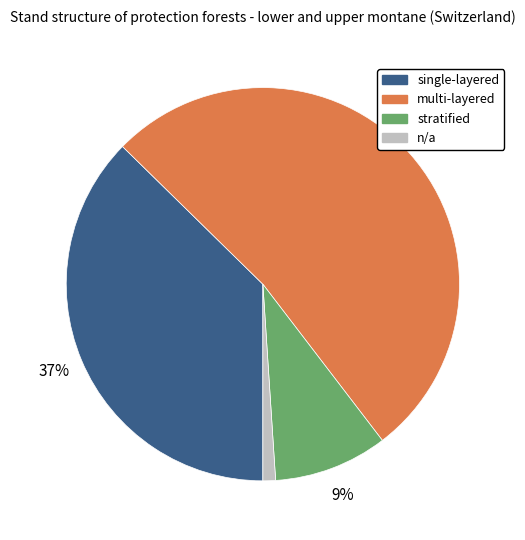

Do stratified and n/a together represent more than half of the pie?

No